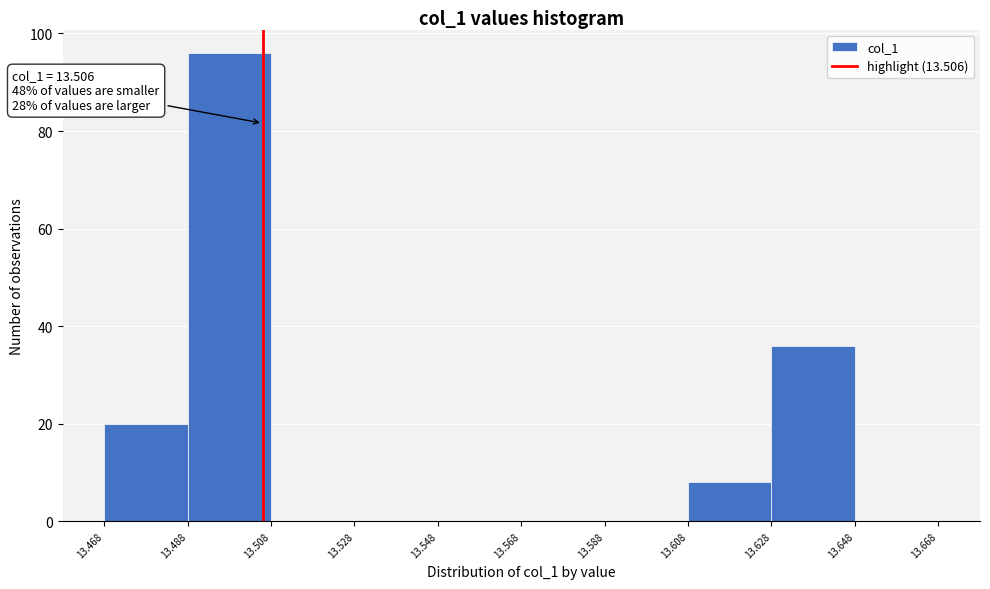

Over which range of the x-axis is the bar tallest?

13.488 to 13.508